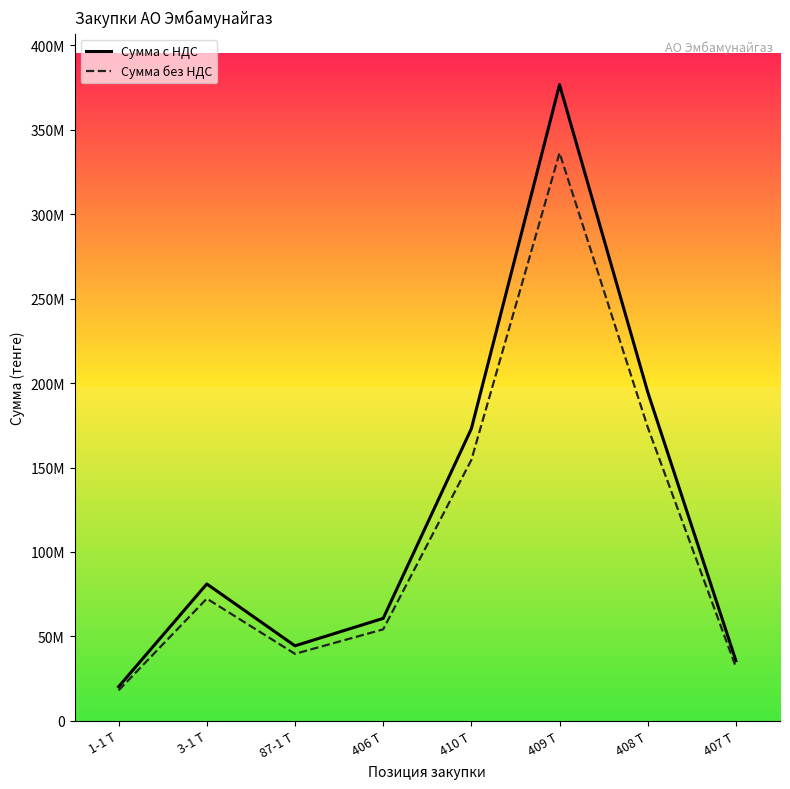

Is it true that Сумма без НДС equals 39613335.5 at 87-1 Т?

True